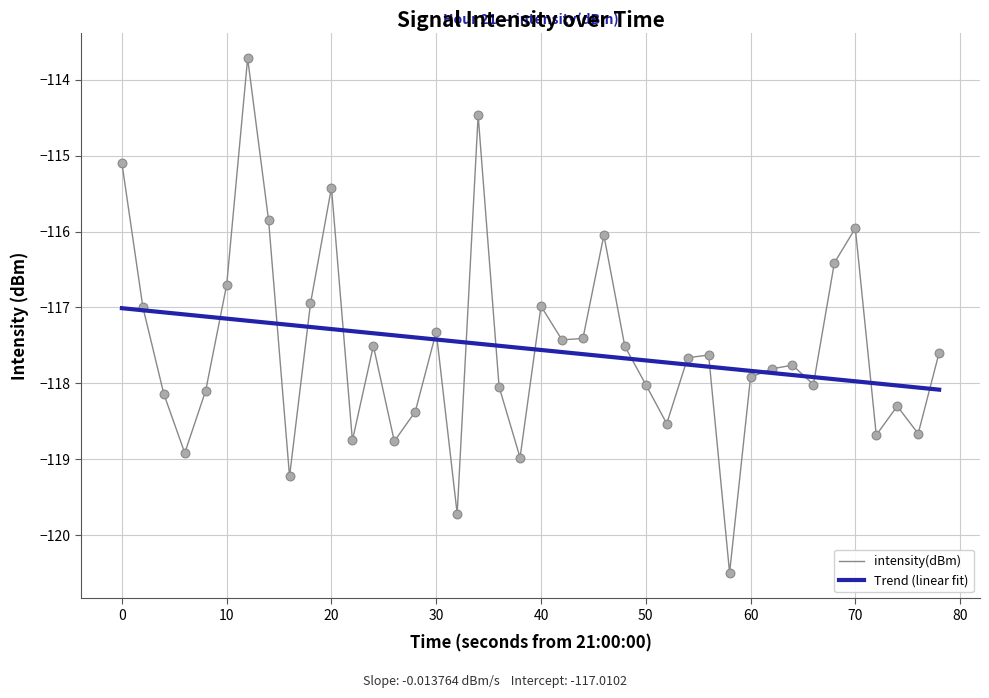

Which series has the largest range (max minus min)?

intensity(dBm)